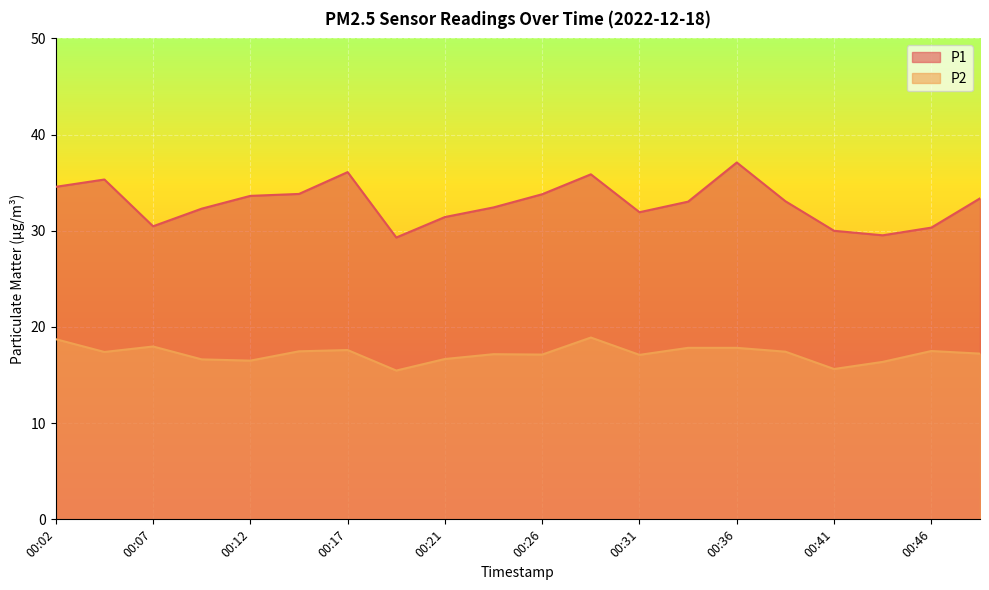

Which series changed the most between 00:09 and 00:29?

P1